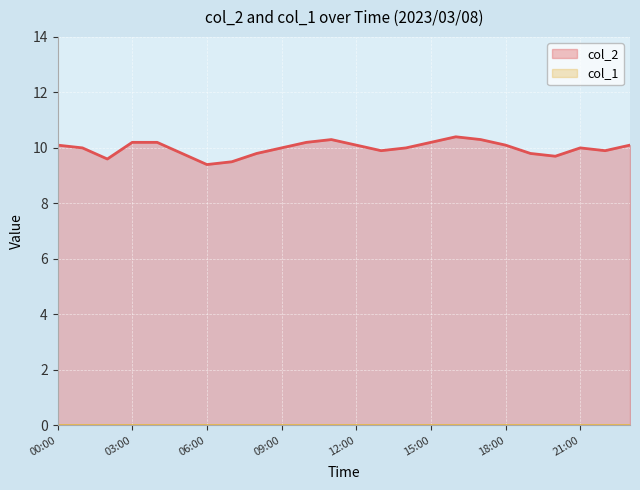

Rank the categories by col_1 line value from highest to lowest.

00:00, 03:00, 06:00, 09:00, 12:00, 15:00, 18:00, 21:00, 8, 9, 10, 11, 12, 13, 14, 15, 16, 17, 18, 19, 20, 21, 22, 23